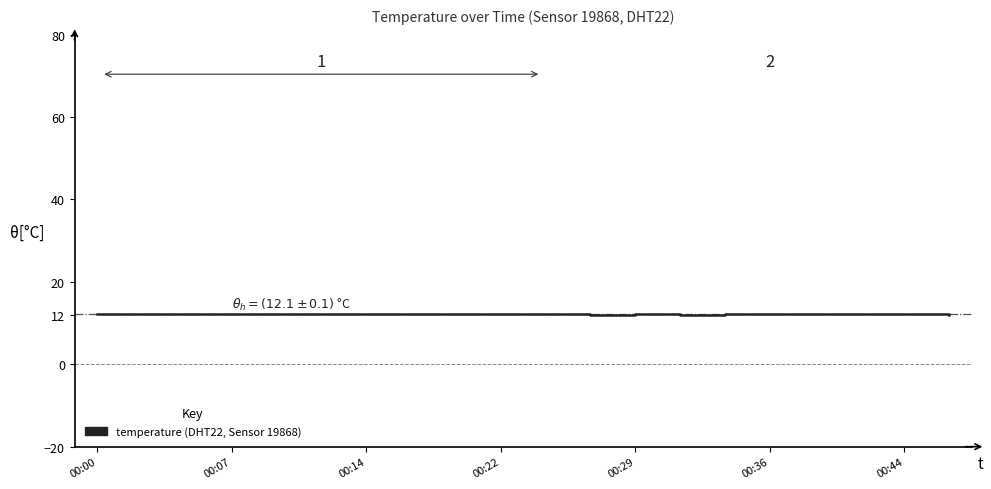

Reading right to left, extract all data points from this chart.

12.0	12.3	12.3	12.2	12.2	12.1	12.1	12.1	12.1	12.1	12.1	12.0	12.0	12.3	12.3	12.0	12.0	12.1	12.1	12.1	12.1	12.1	12.1	12.1	12.1	12.1	12.1	12.3	12.3	12.2	12.2	12.3	12.3	12.1	12.1	12.1	12.1	12.1	12.1